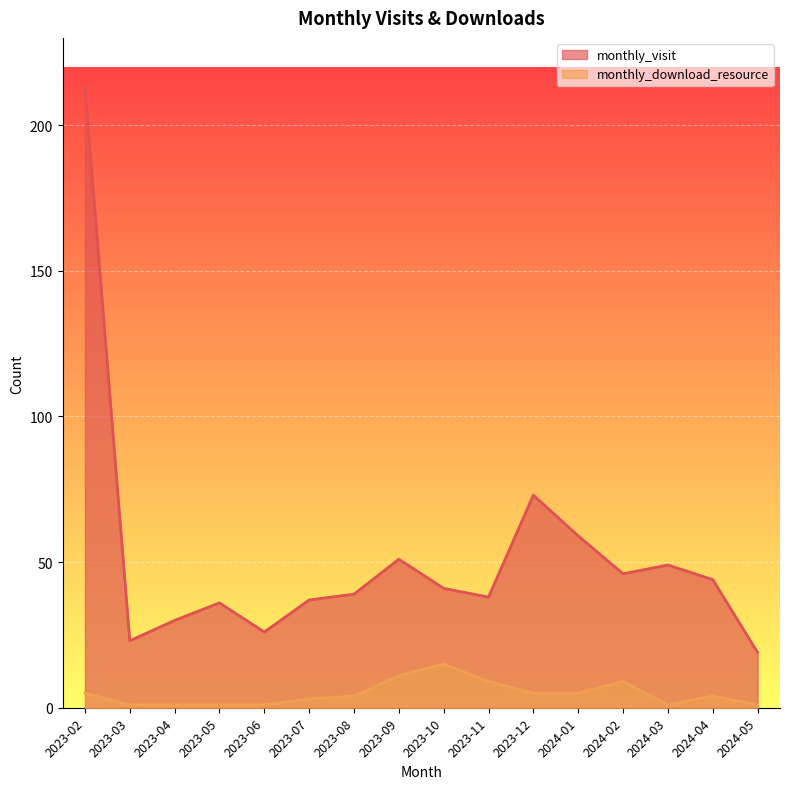

Rank the series by their maximum value, from highest to lowest.

monthly_visit, monthly_download_resource